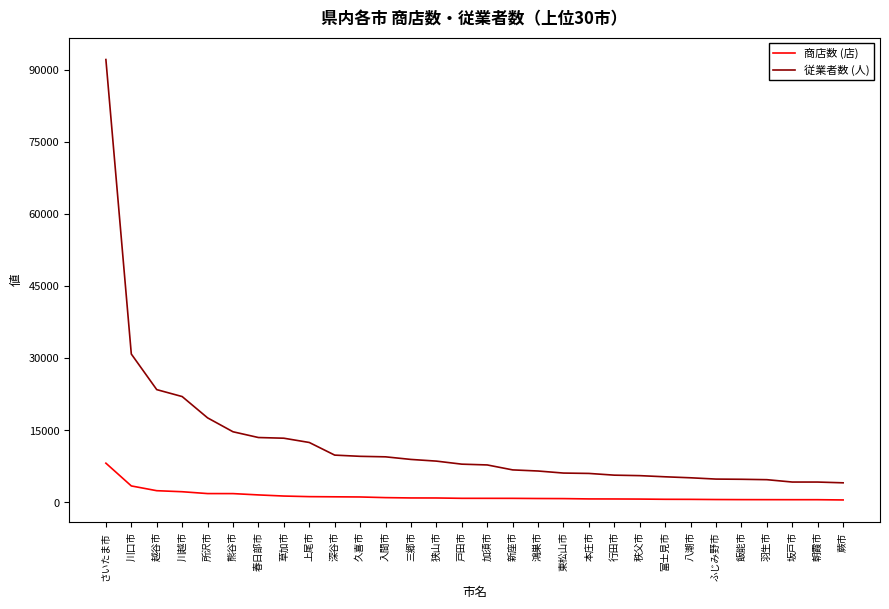

Rank the series by their average value, from highest to lowest.

従業者数 (人), 商店数 (店)